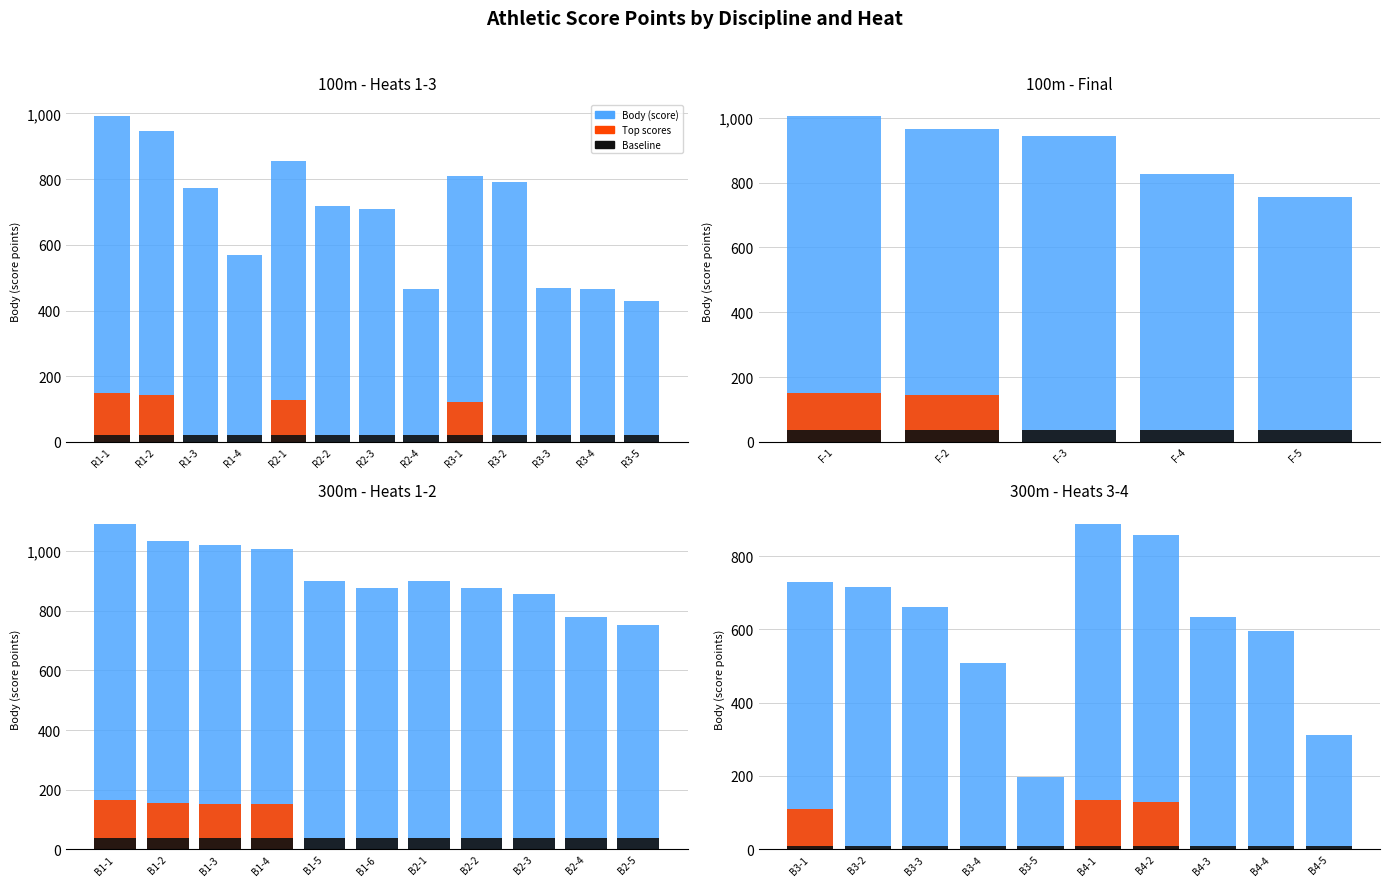

What are all the series names shown in the legend?

Body (score), Top scores, Baseline